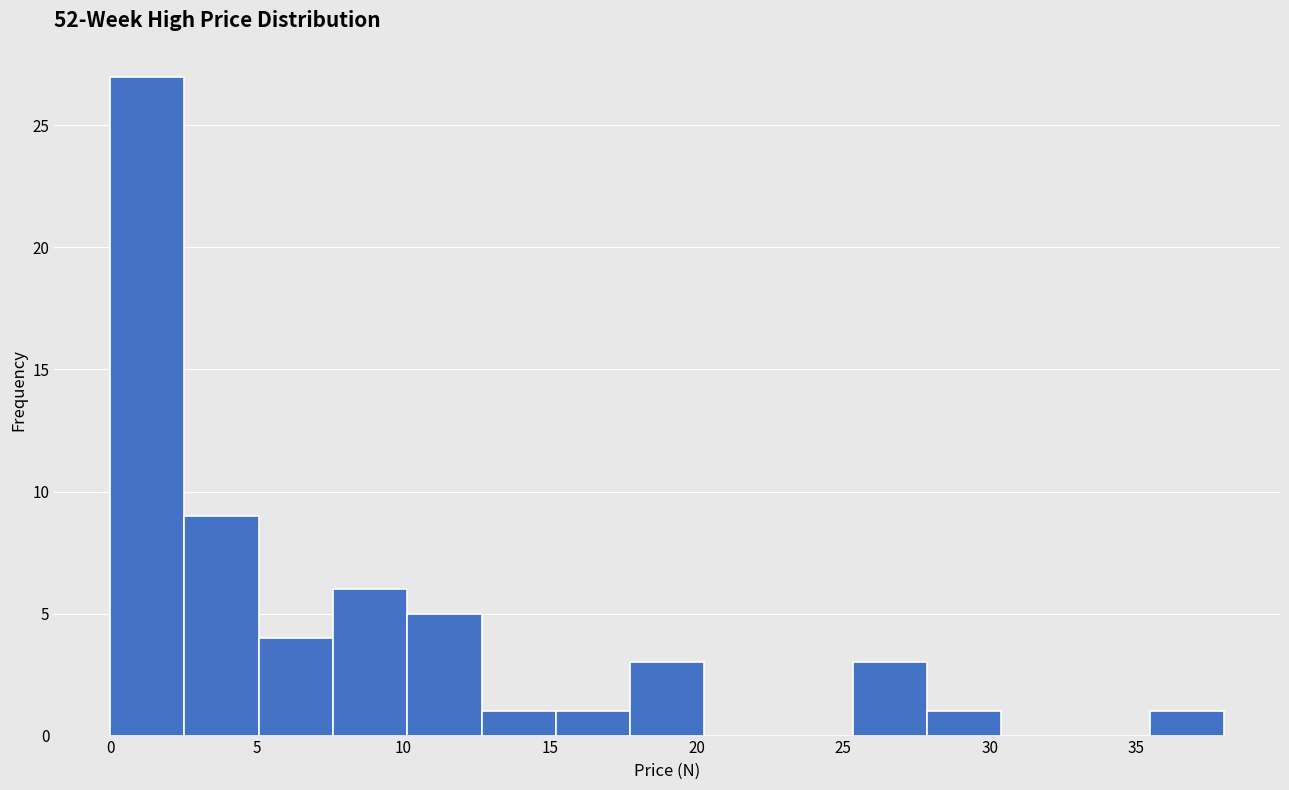

Reading left to right, list every bar in this chart as the range it spans on the x-axis followed by its height. Neither the bar edges nor the heights are printed on the chart, so give them approximately, as read against the axes.

0.0 to 2.5: 27
2.5 to 5.0: 9
5.0 to 7.5: 4
7.5 to 10.0: 6
10.0 to 12.5: 5
12.5 to 15.0: 1
15.0 to 17.5: 1
17.5 to 20.5: 3
20.5 to 23.0: 0
23.0 to 25.5: 0
25.5 to 28.0: 3
28.0 to 30.5: 1
30.5 to 33.0: 0
33.0 to 35.5: 0
35.5 to 38.0: 1